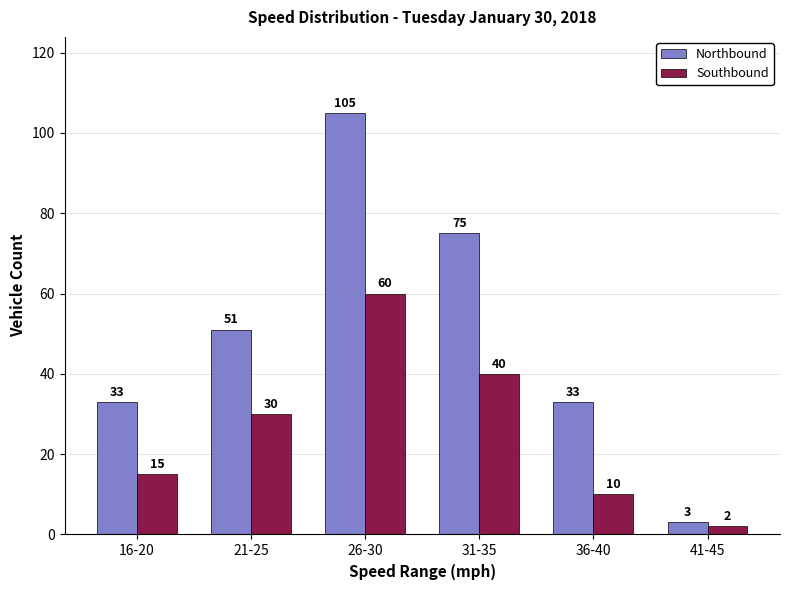

Reading left to right, what are all the values shown in this chart?

Northbound: 33	51	105	75	33	3
Southbound: 15	30	60	40	10	2